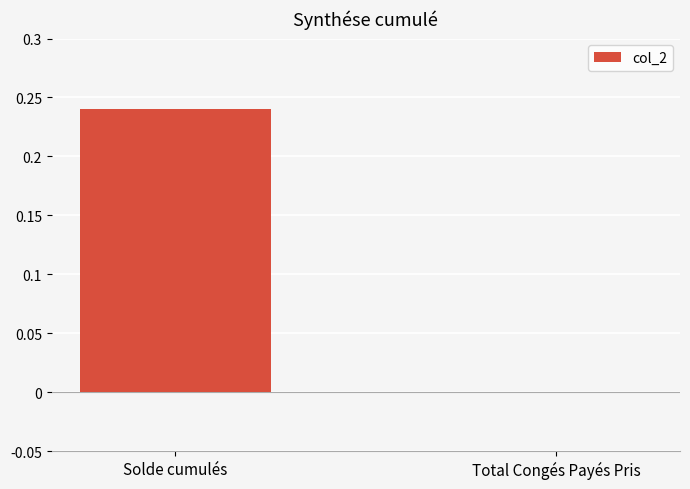

At which category does the chart reach its peak across all series?

Solde cumulés